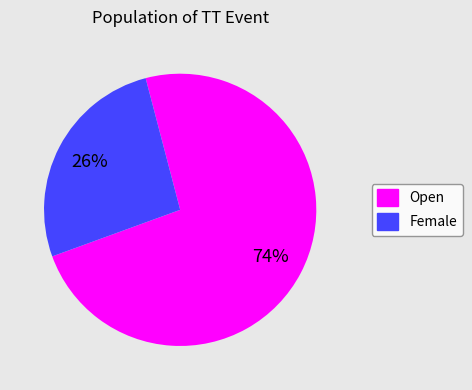

The Open slice represents 74% of the pie. True or false?

True